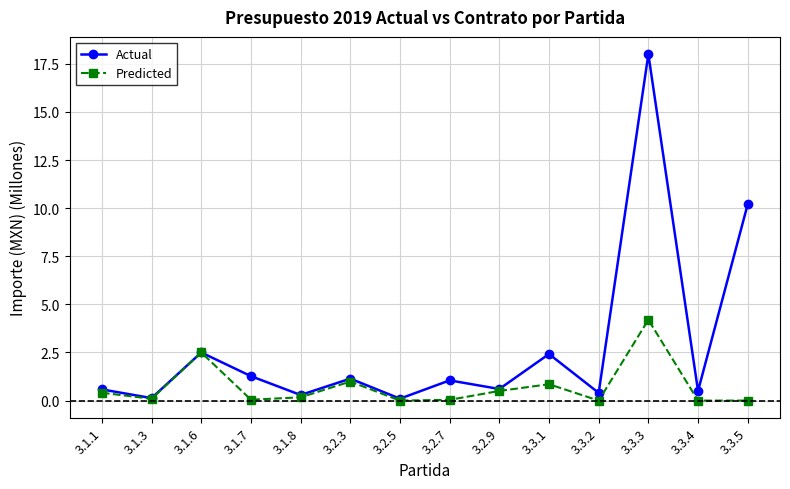

List the series in order of their peak value, highest first.

Actual, Predicted